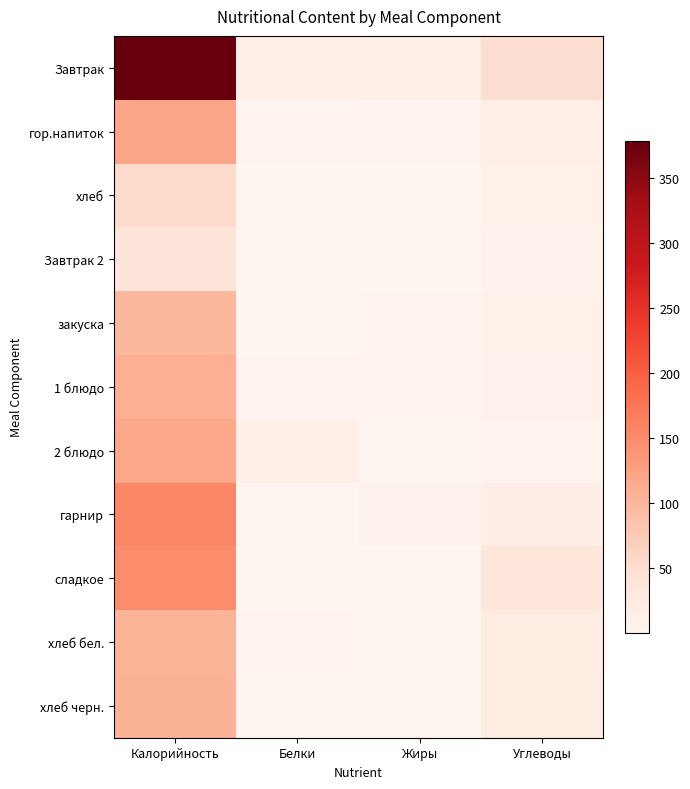

At Жиры, list the series in order from smallest to largest.

Завтрак 2, хлеб черн., хлеб, хлеб бел., сладкое, 2 блюдо, гор.напиток, закуска, 1 блюдо, гарнир, Завтрак